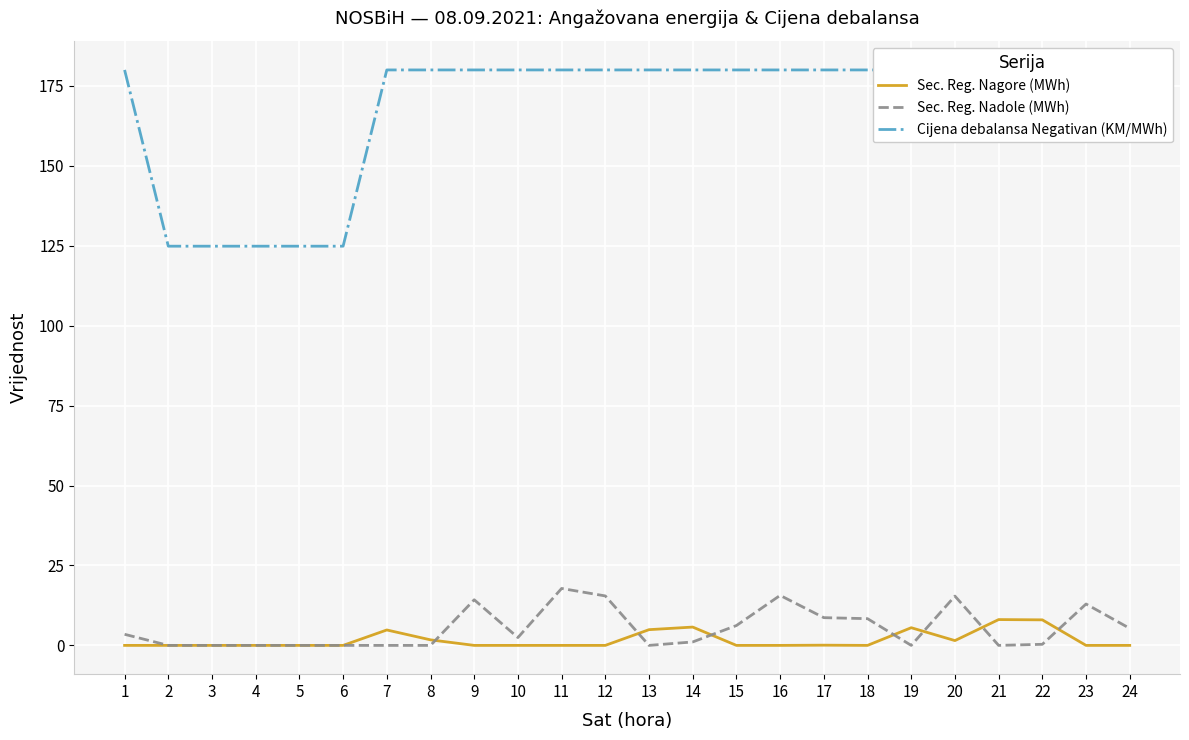

In Sec. Reg. Nadole (MWh), how many points are lower than both neighbors (excluding endpoints)?

4